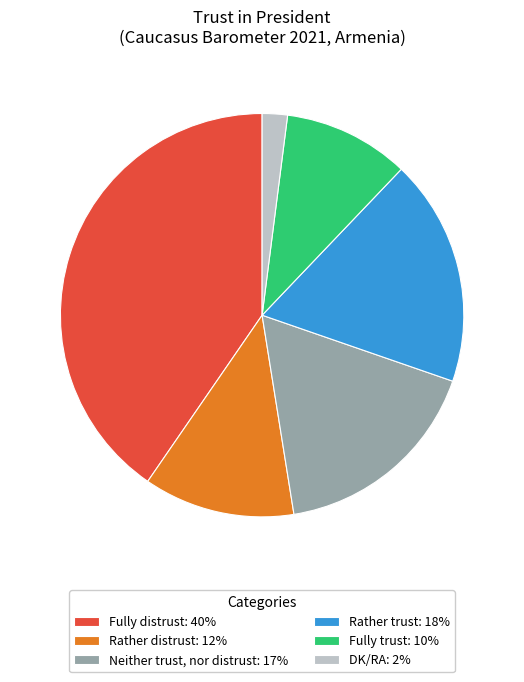

Rank the categories by value from lowest to highest.

DK/RA, Fully trust, Rather distrust, Neither trust, nor distrust, Rather trust, Fully distrust